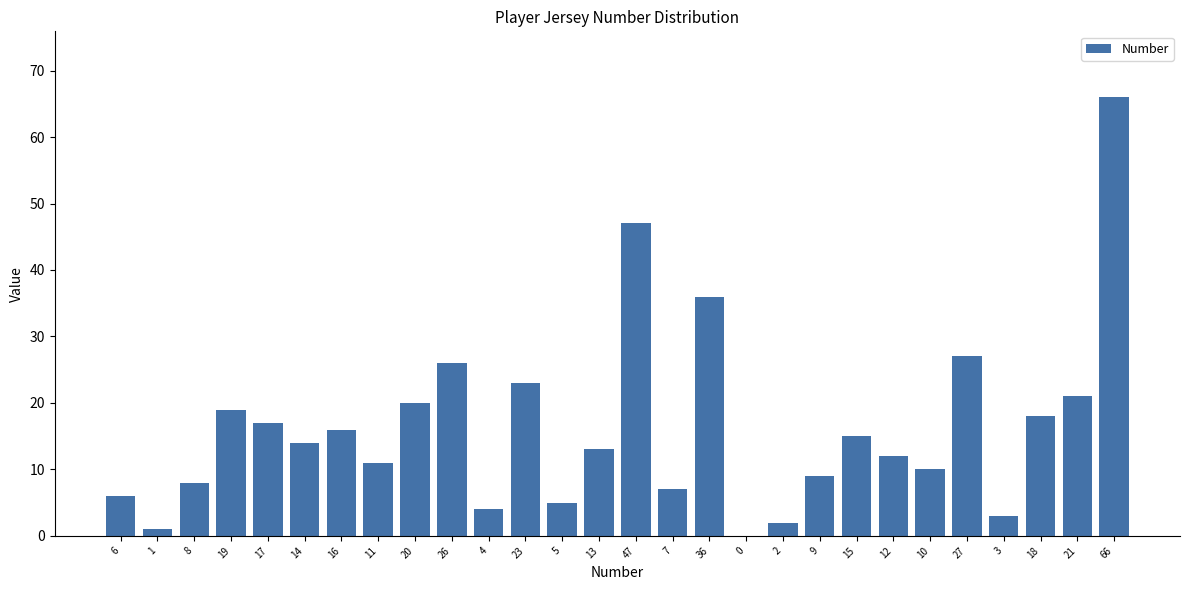

Reading right to left, list all the values displayed in this chart.

66=66	21=21	18=18	3=3	27=27	10=10	12=12	15=15	9=9	2=2	0=0	36=36	7=7	47=47	13=13	5=5	23=23	4=4	26=26	20=20	11=11	16=16	14=14	17=17	19=19	8=8	1=1	6=6